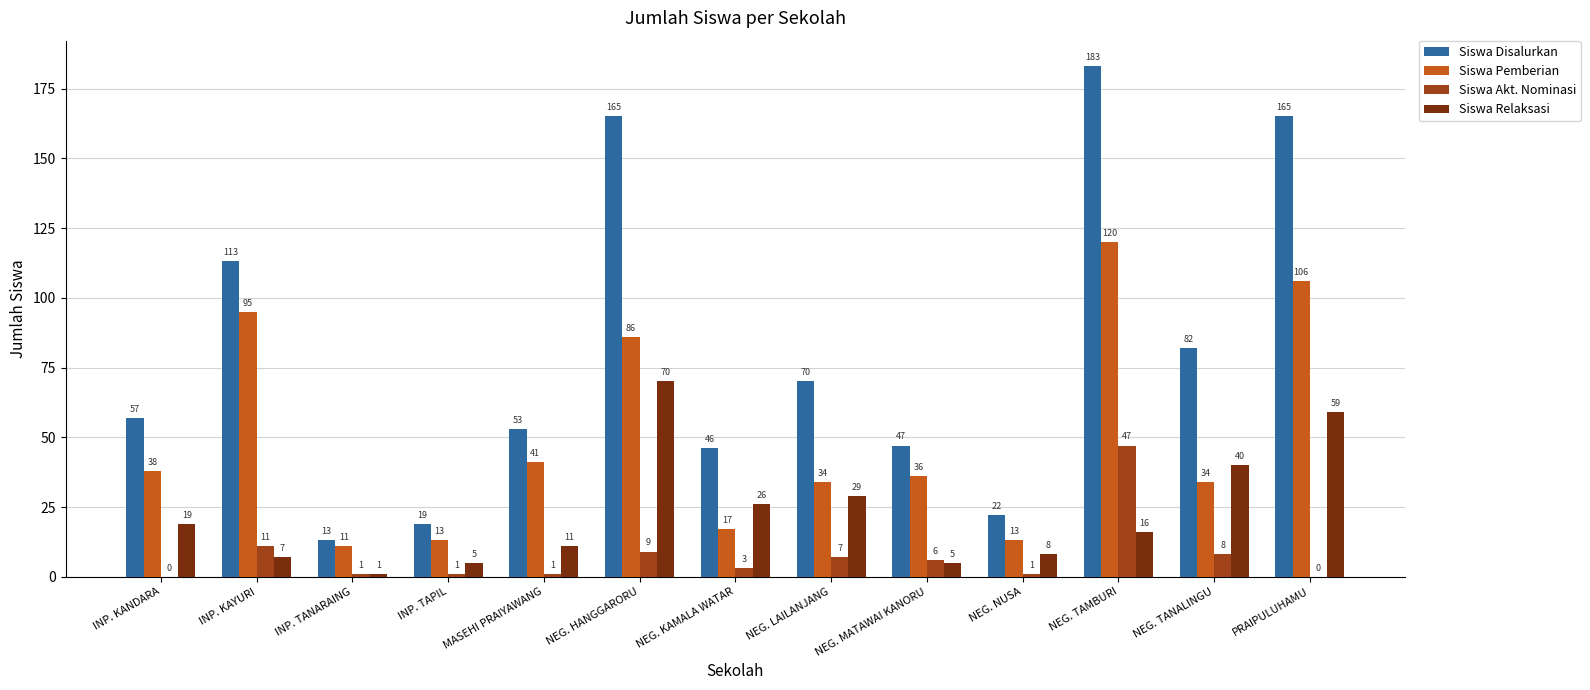

What is the sum of all Siswa Disalurkan values?

1035